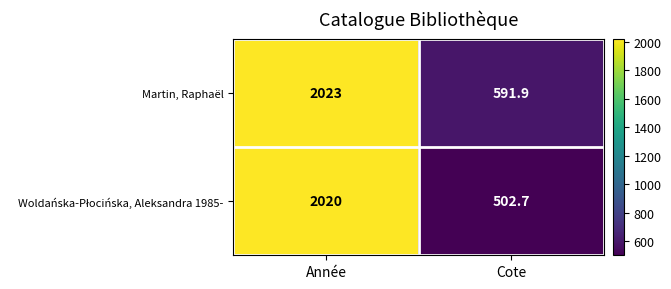

How many distinct data groups are displayed?

2